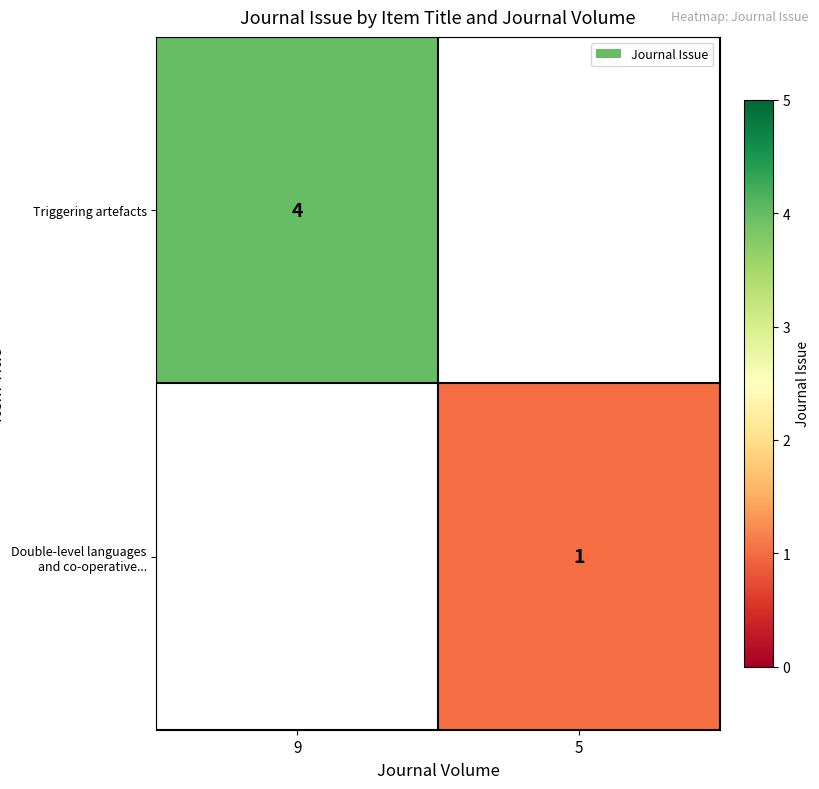

The Double-level languages and co-operative... series shows 2 at 5. True or false?

False